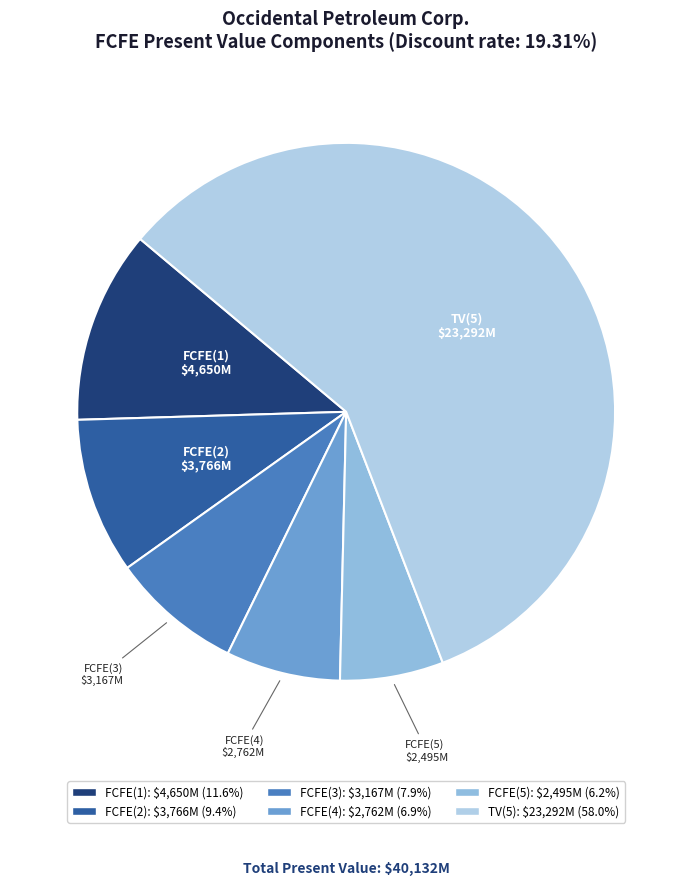

Which slice is the smallest?

FCFE(5)